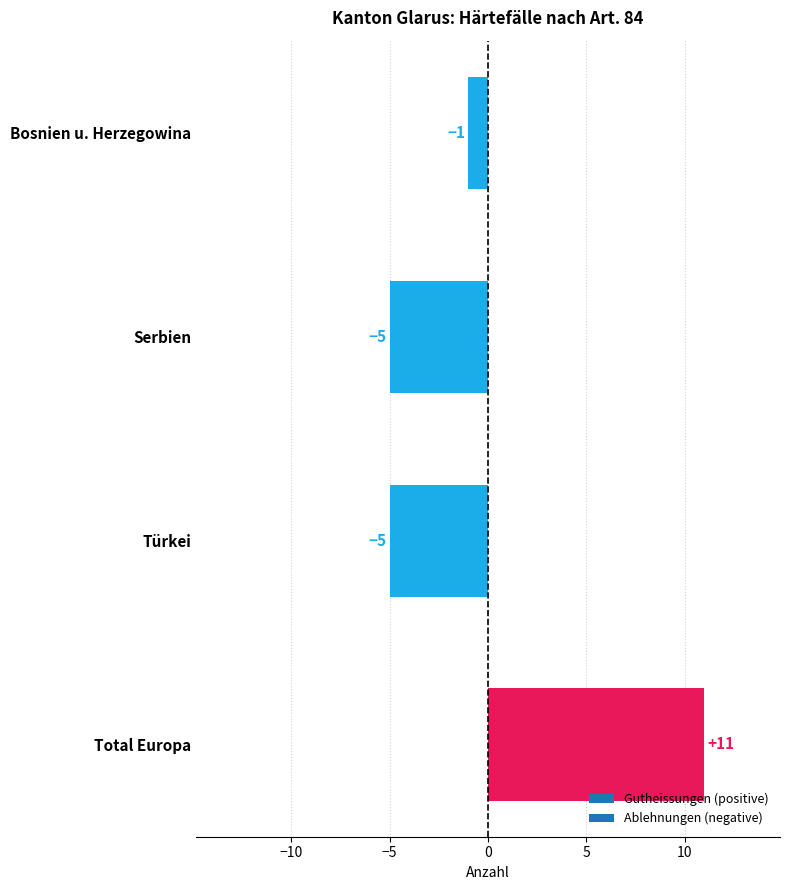

What is the label of the 1st bar from the top?

Bosnien u. Herzegowina